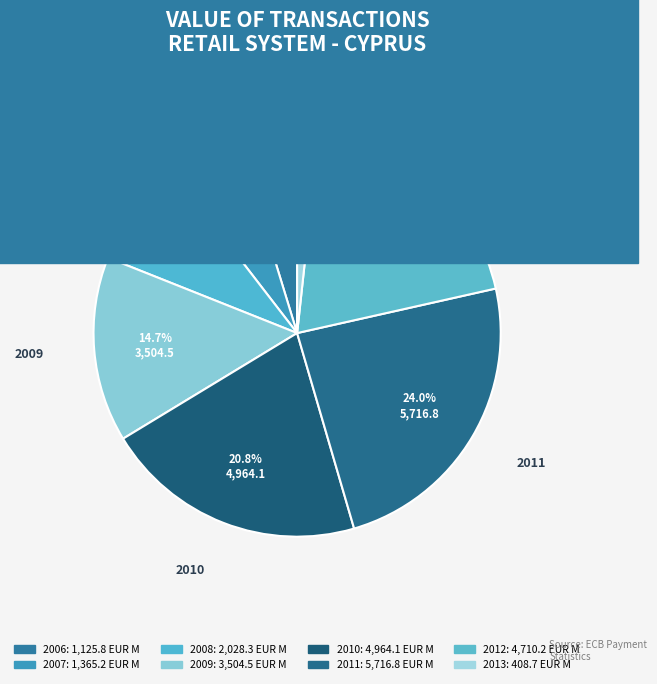

How many segments does this pie chart have?

8